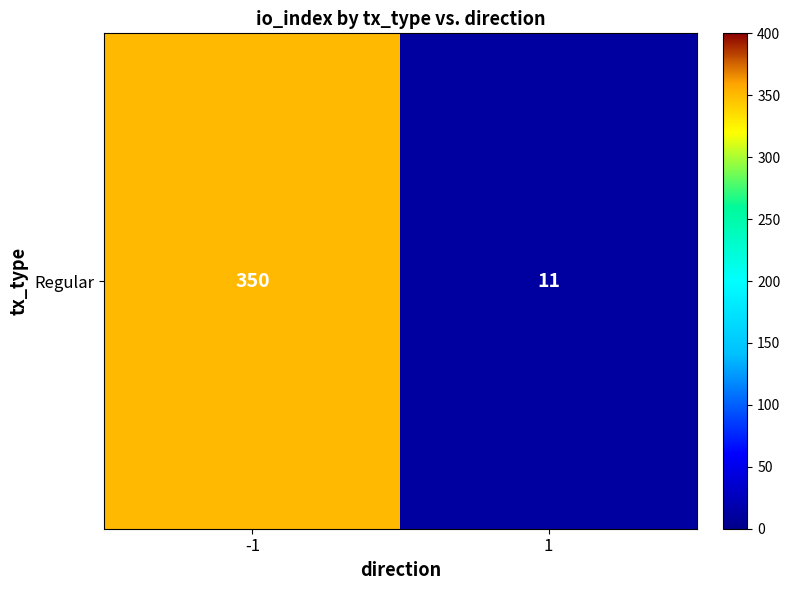

Rank the categories by value from highest to lowest.

-1, 1